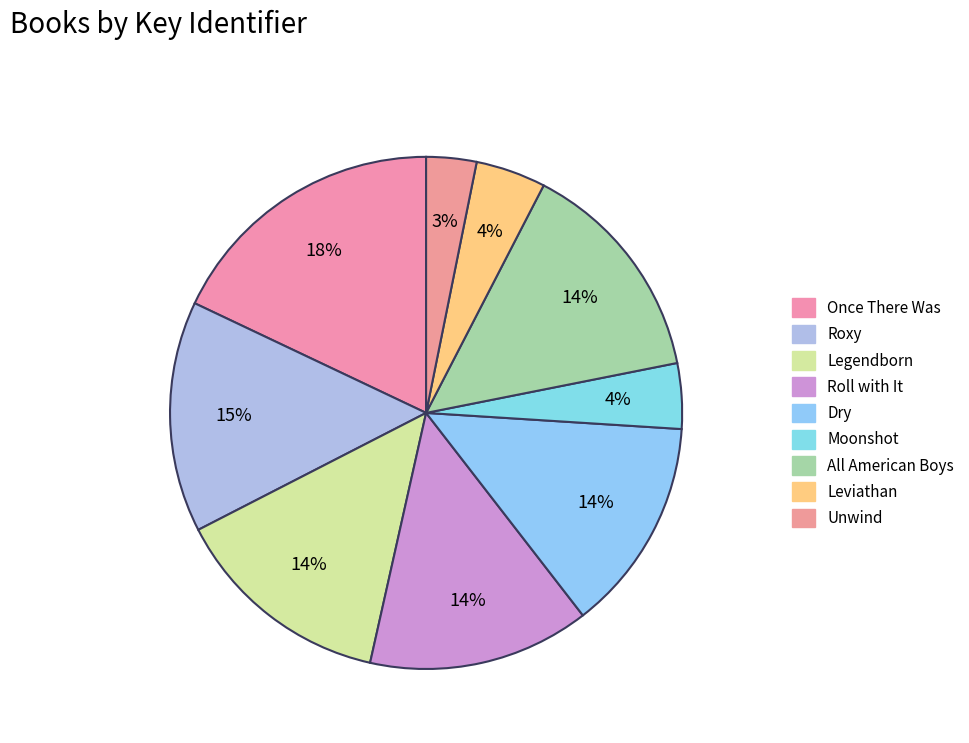

Combined, do Moonshot and All American Boys account for over 50%?

No